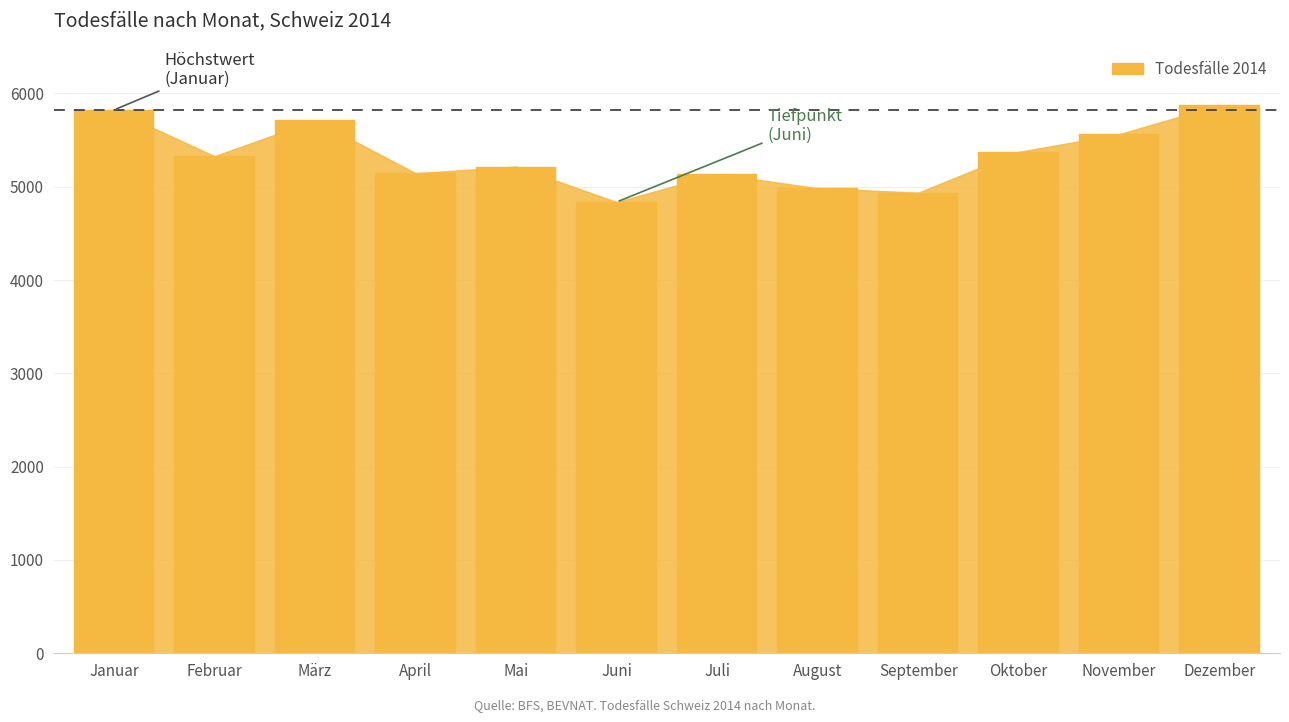

Approximately how many times larger is the value at Mai compared to März?

0.9